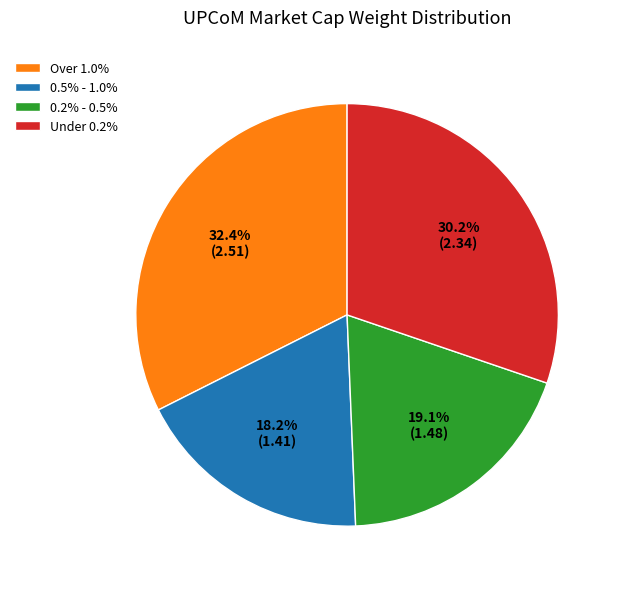

Rank the categories by value from lowest to highest.

0.5% - 1.0%, 0.2% - 0.5%, Under 0.2%, Over 1.0%